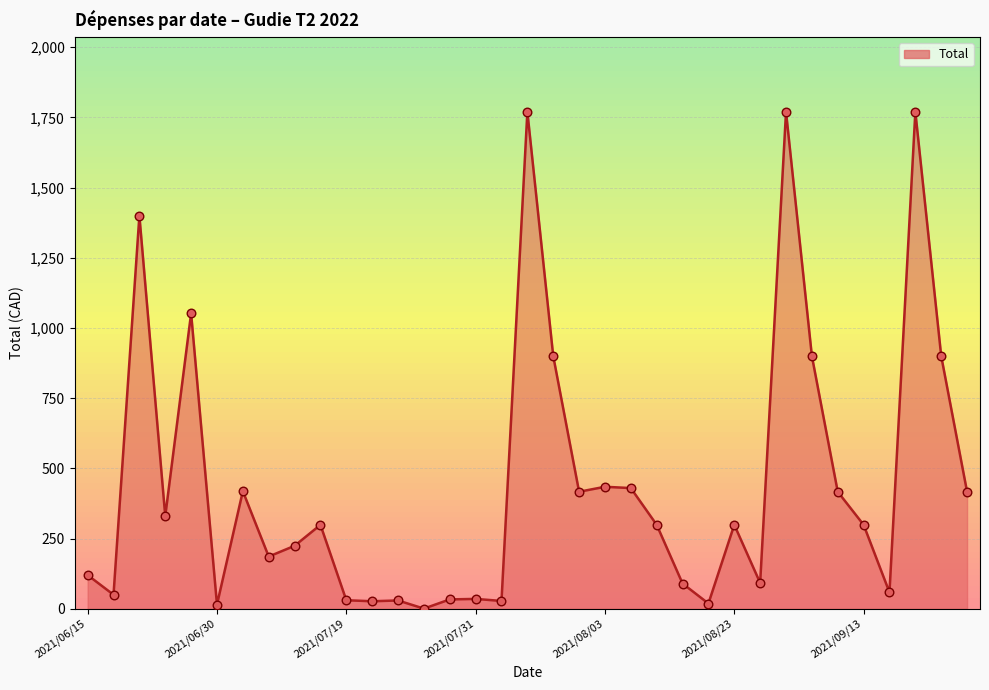

What is the difference between the maximum and minimum values?

1769.3